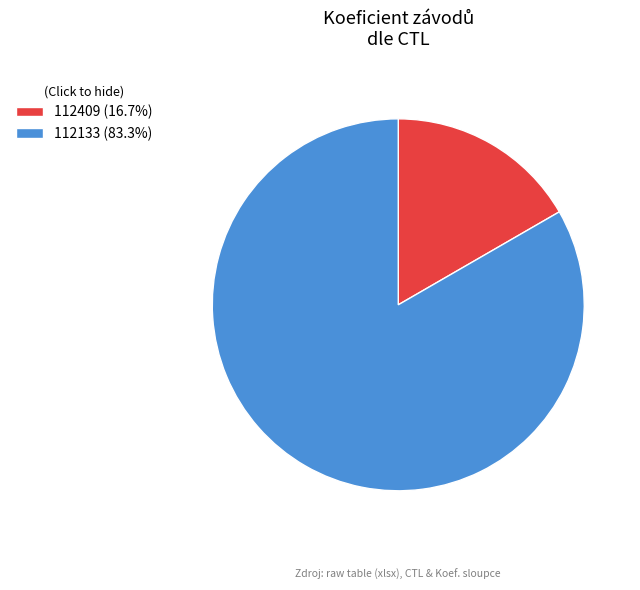

Count the number of slices in the pie.

2